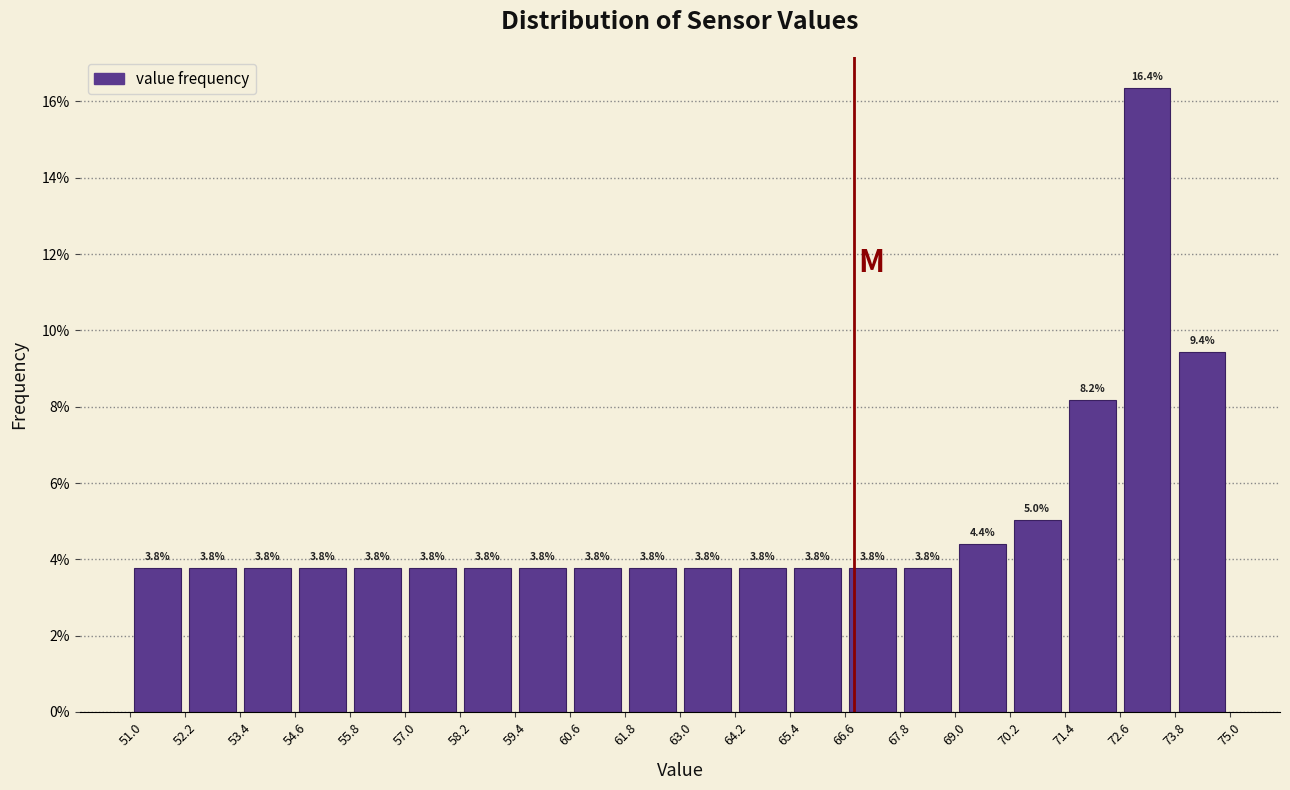

Over which range of the x-axis is the bar tallest?

72.6 to 73.8